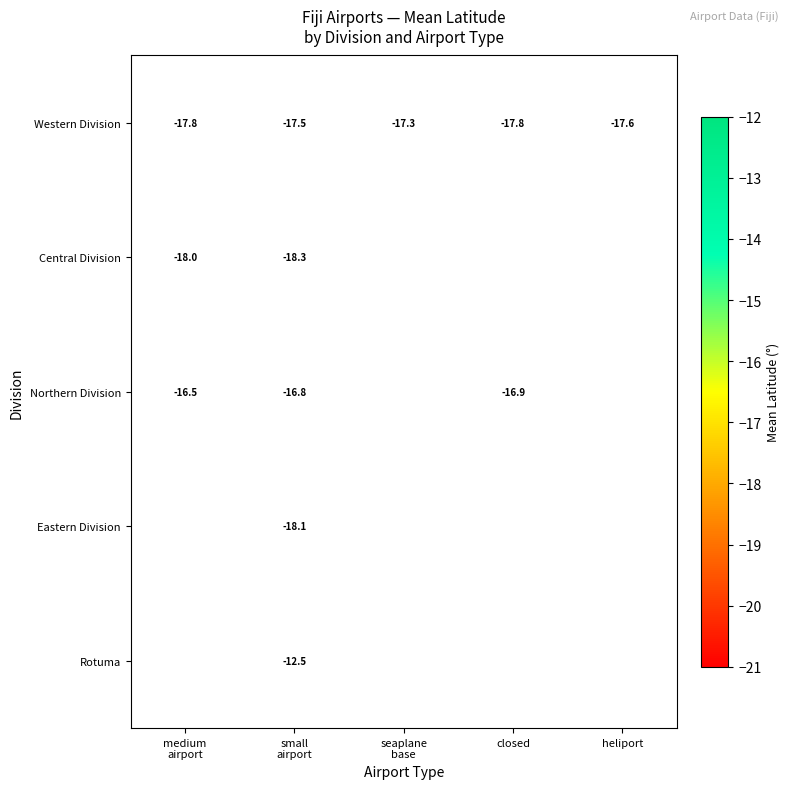

At which category does the chart reach its peak across all series?

small
airport